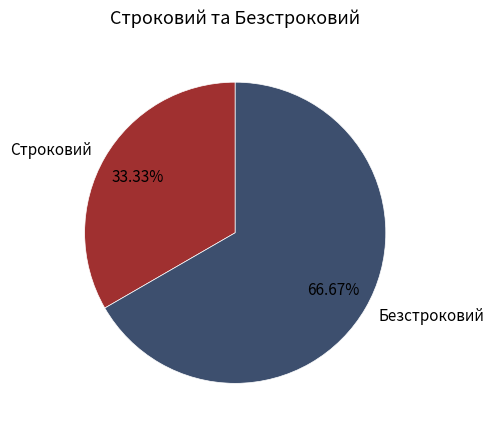

Which has a higher value, Строковий or Безстроковий?

Безстроковий